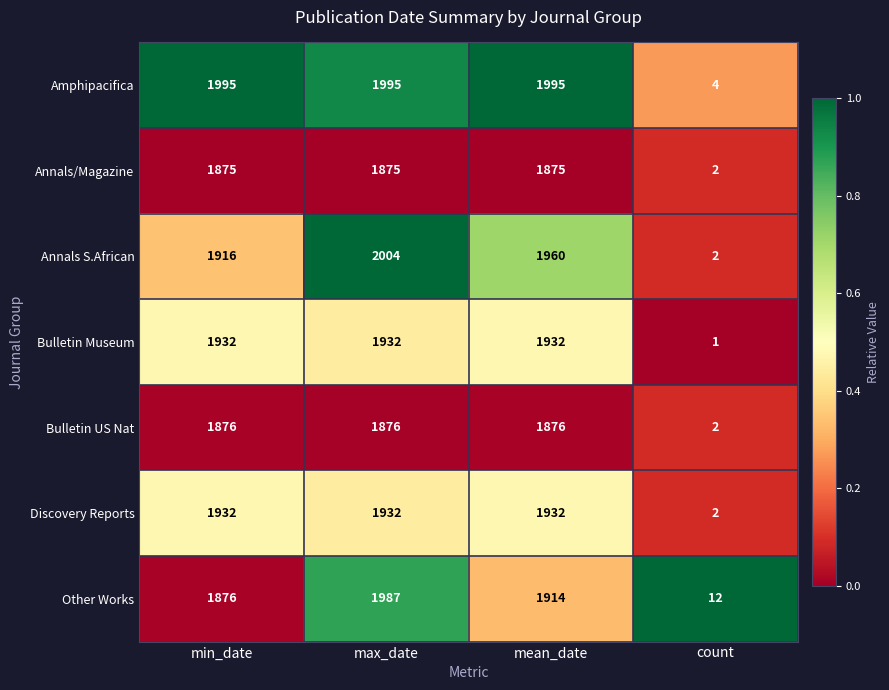

What is the difference between the Annals S.African values at mean_date and min_date?

44